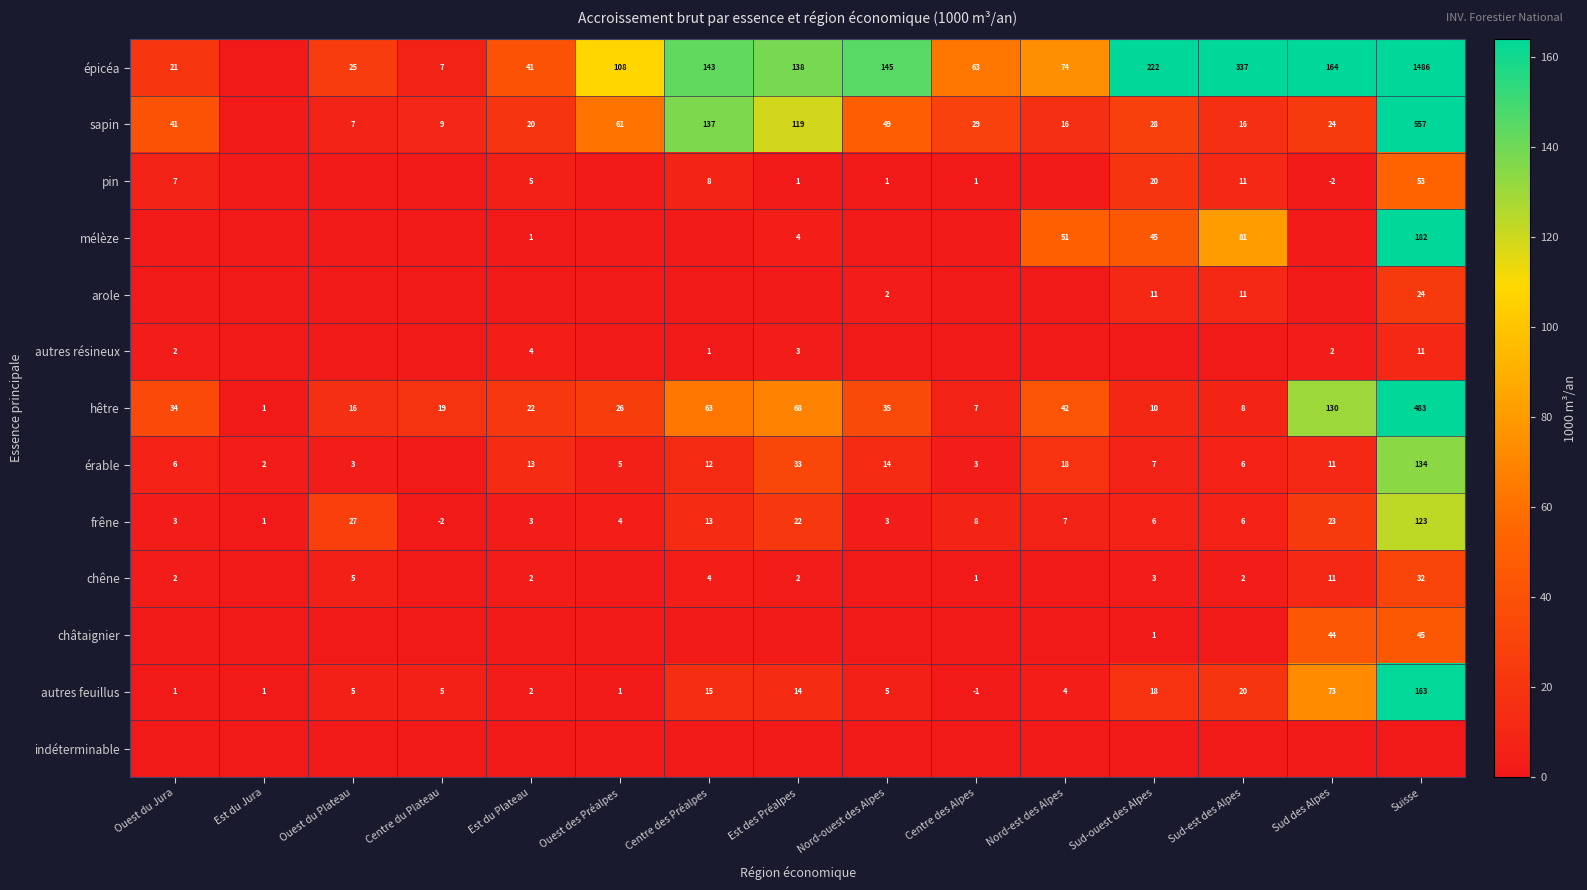

The value of hêtre at Est des Préalpes is 68. True or false?

True